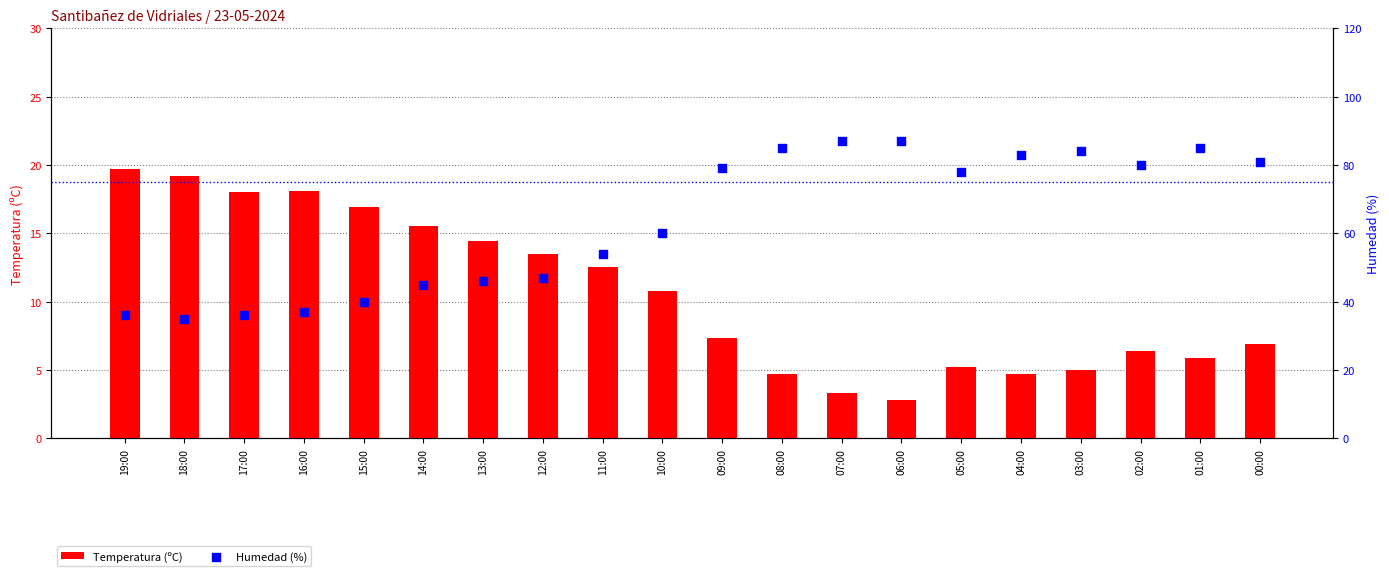

Is the value of Temperatura (ºC) at 01:00 greater than the value of Humedad (%) at 17:00?

No